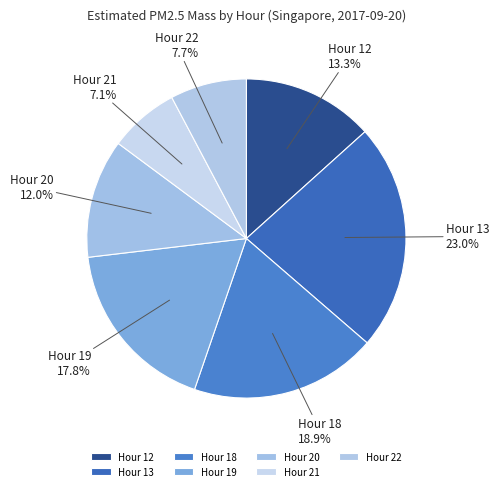

Which category has the smallest portion of the pie?

Hour 21